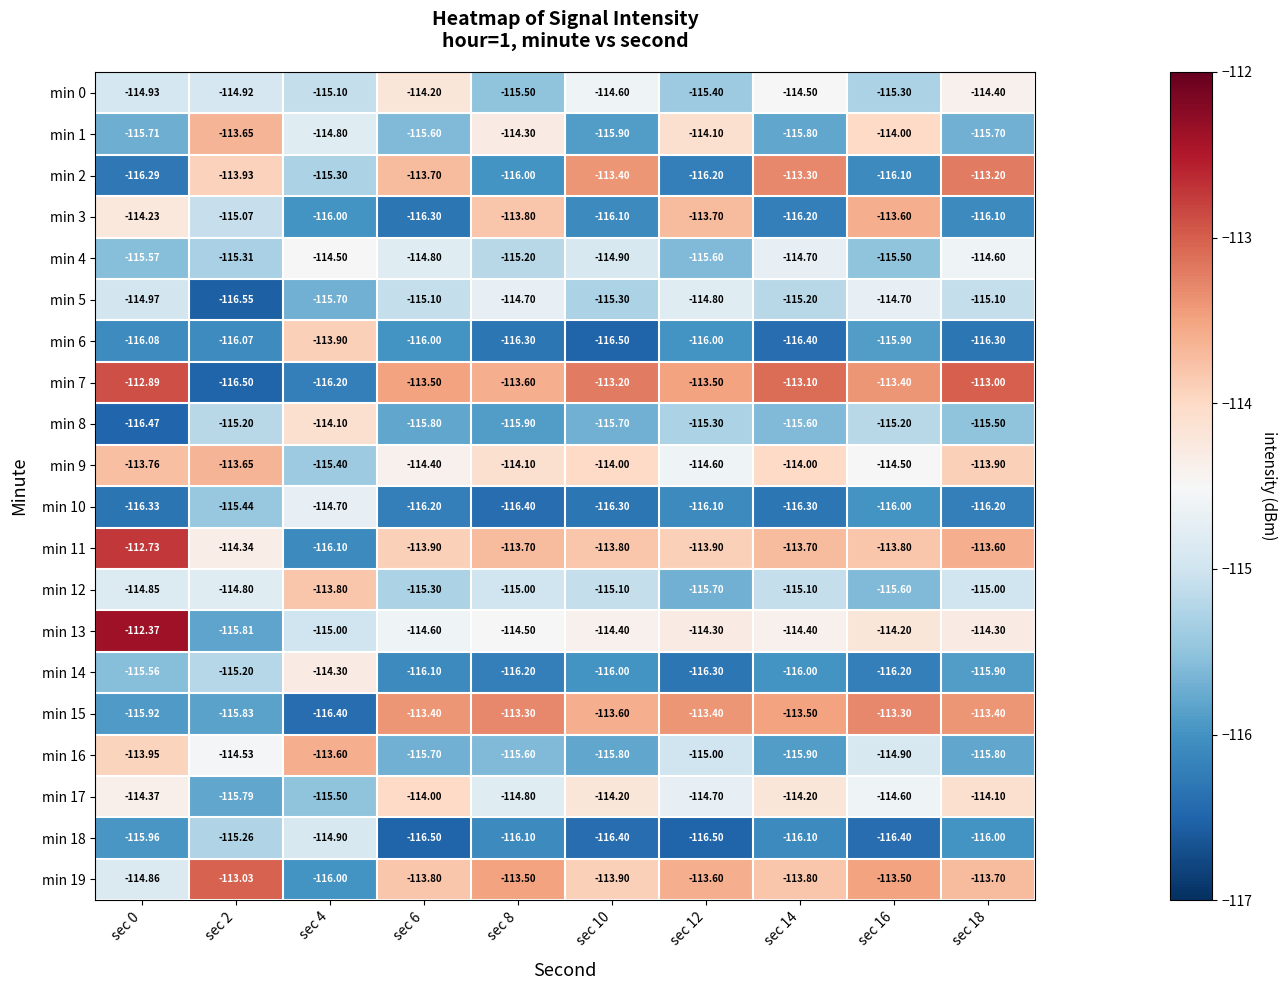

Which has a higher value, sec 18 or sec 8?

sec 18